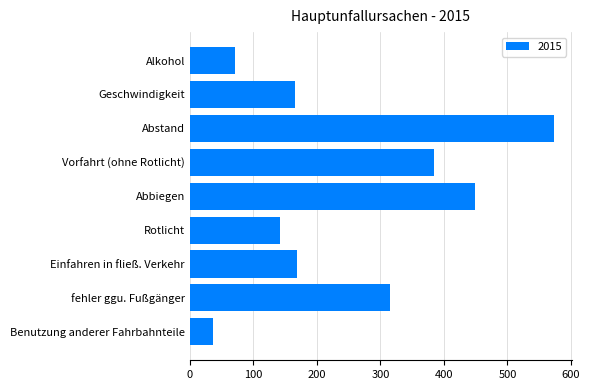

What is the value of the 6th bar from the top?

142